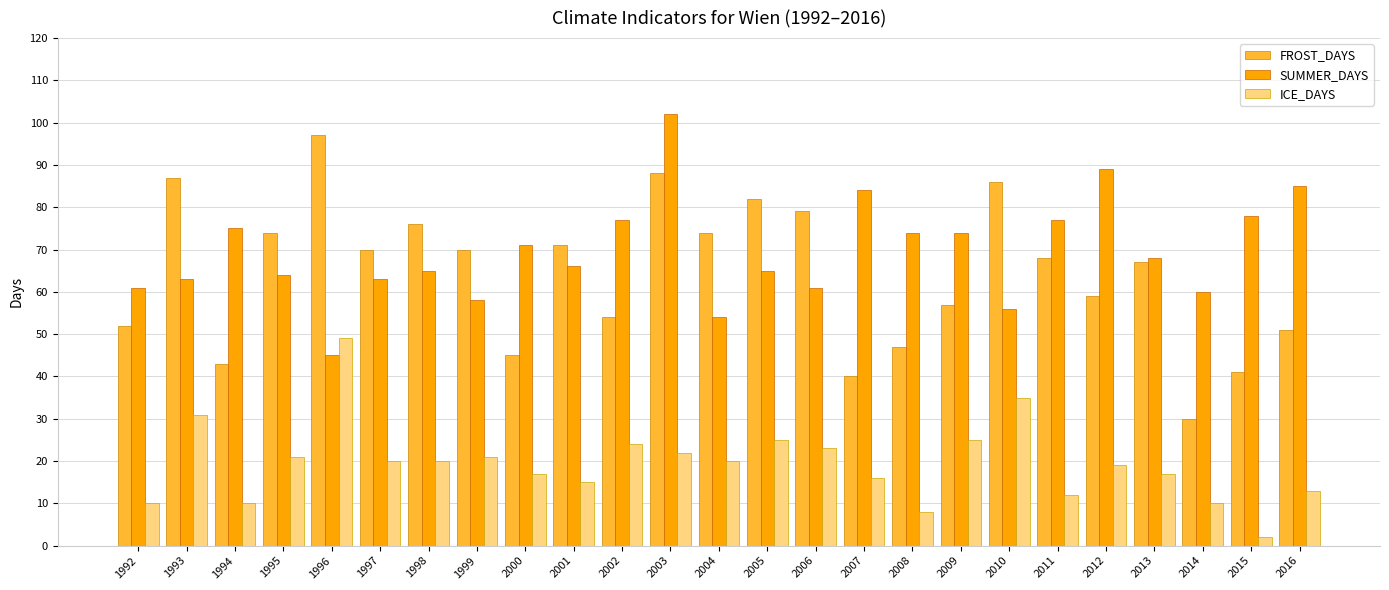

The value of SUMMER_DAYS at 2009 is 98. True or false?

False